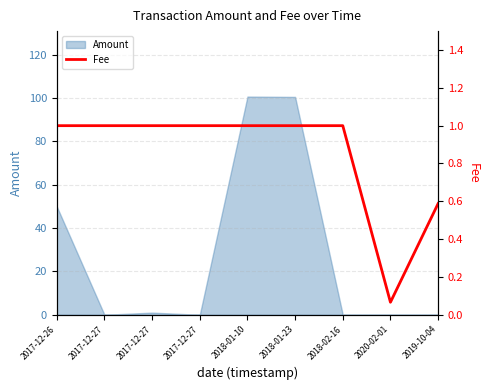

The chart shows a value of 1.0 at 2018-01-10. True or false?

True